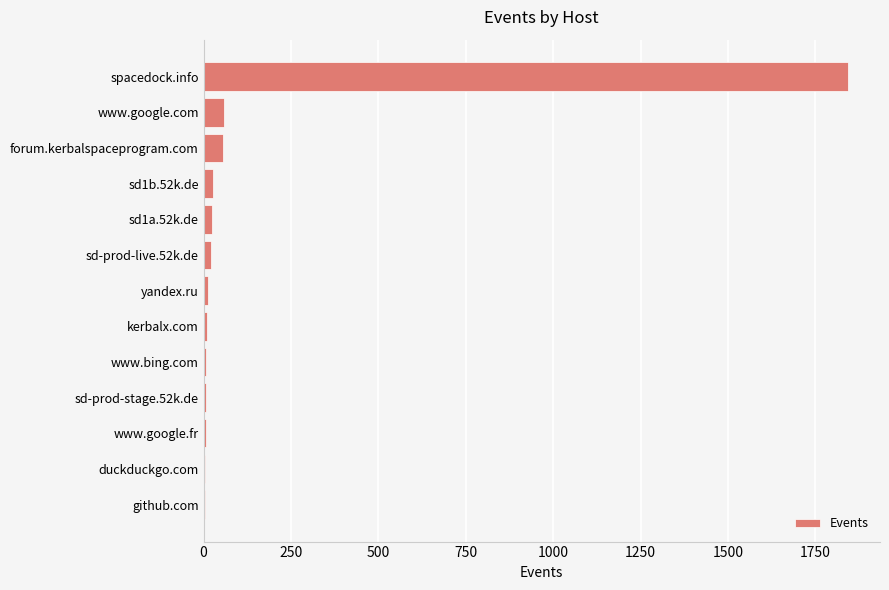

Where is the data nearest to the value 923?

www.google.com